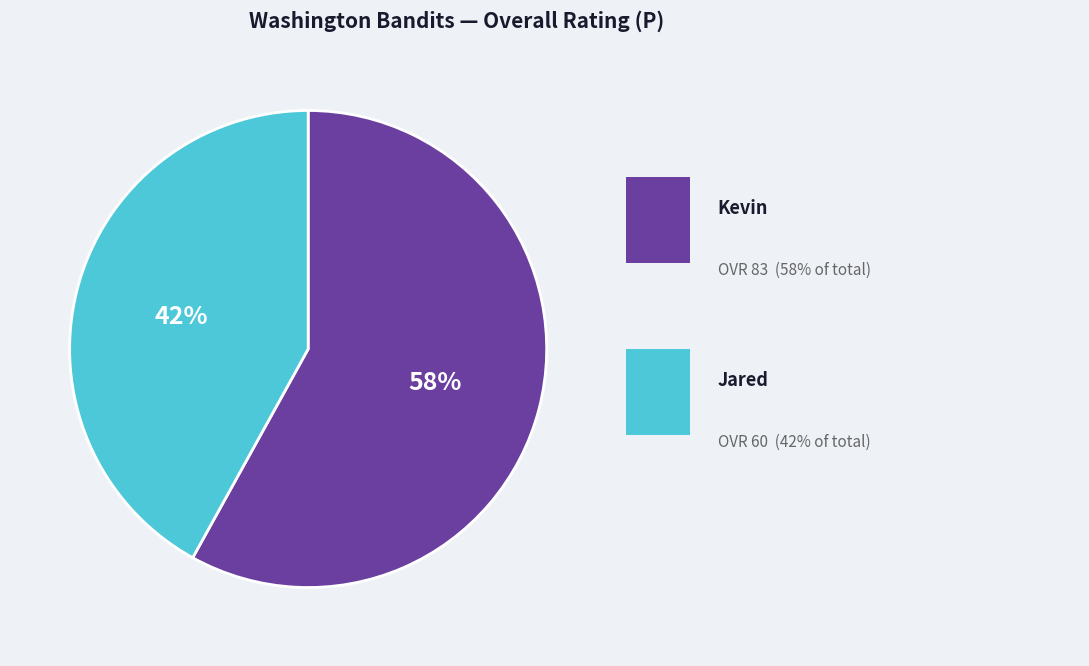

To the nearest percent, what is the difference between the largest and smallest slice percentages?

16%